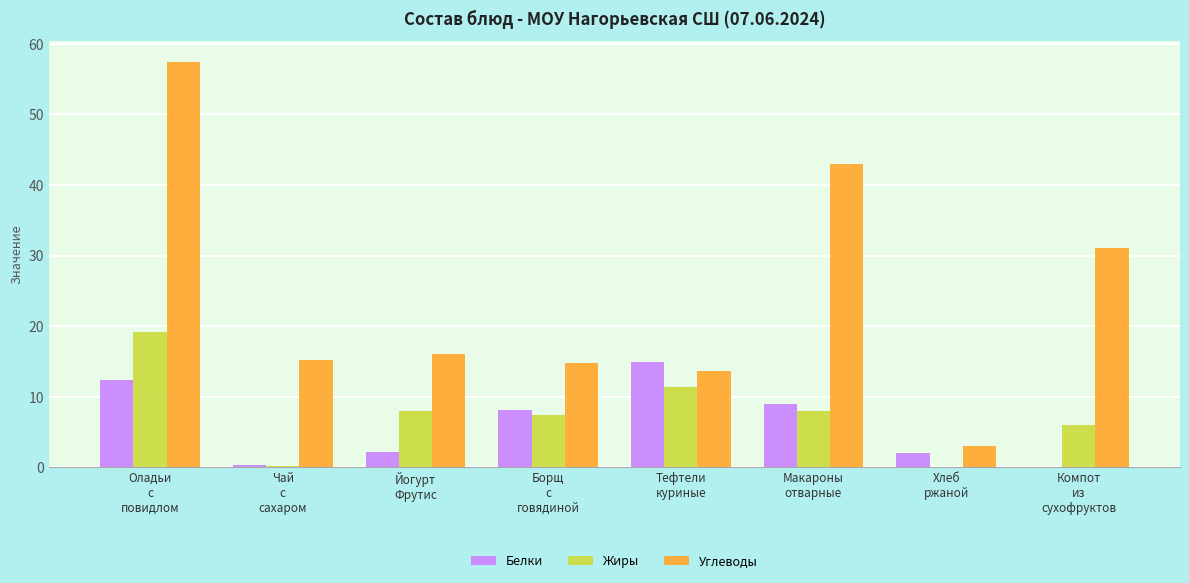

At which category is the sum across all series the highest?

Оладьи
с
повидлом